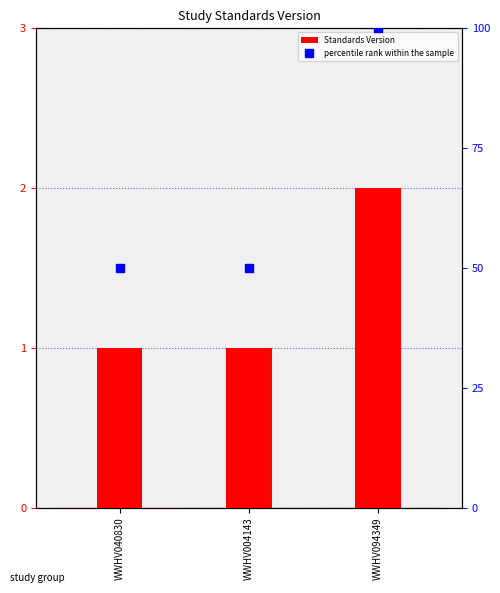

What is the average value of the percentile rank within the sample series?

67